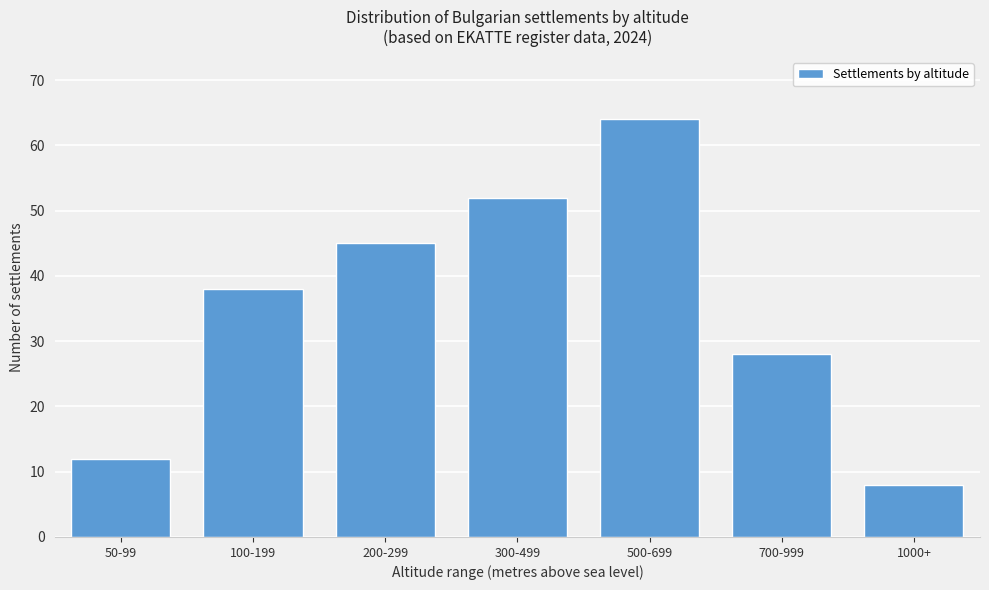

Reading left to right, transcribe all the data shown in this chart.

12	38	45	52	64	28	8